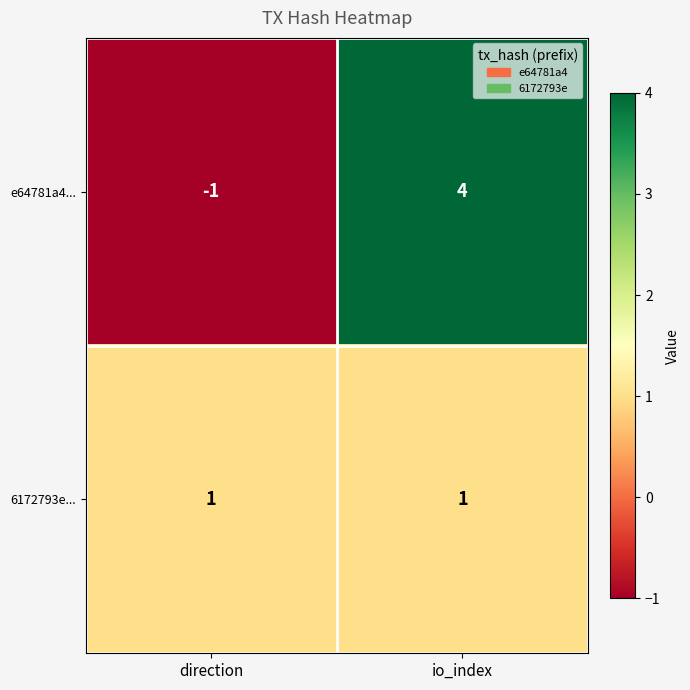

At how many categories does at least one series exceed 0?

2